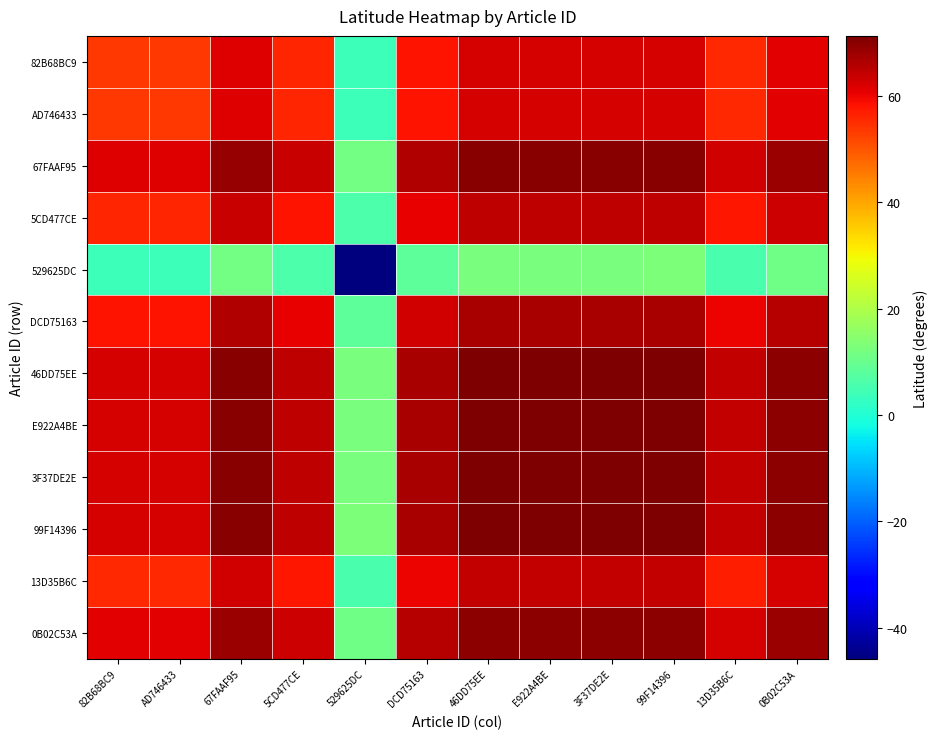

Count the number of categories in the chart.

12